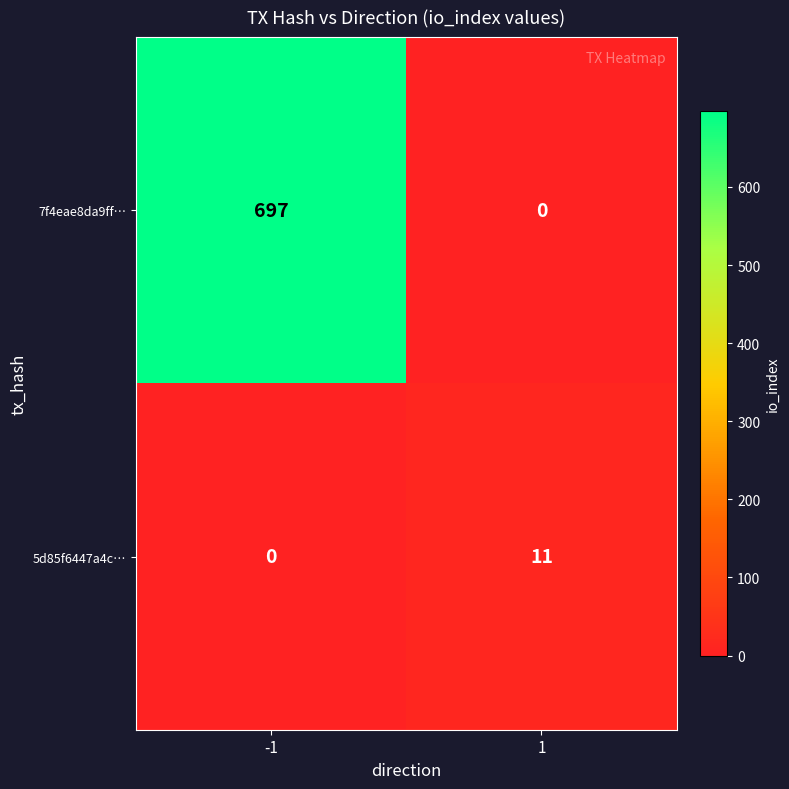

Which series has the widest spread of values?

7f4eae8da9ff…